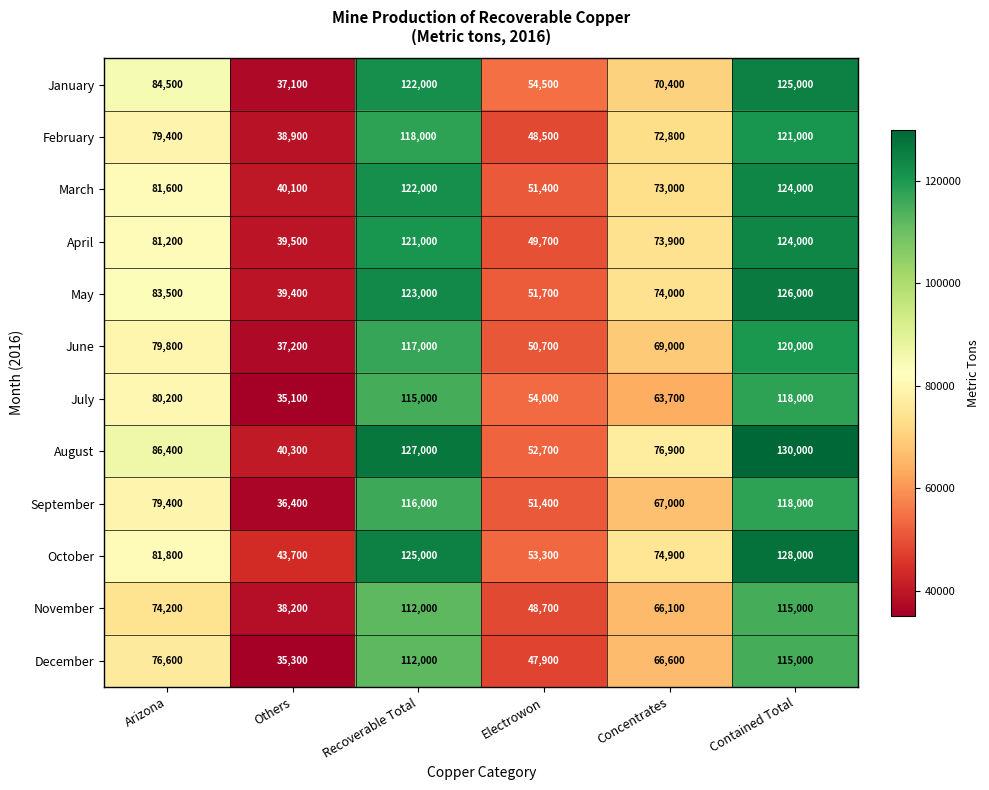

At which label is September closest to 77200?

Arizona